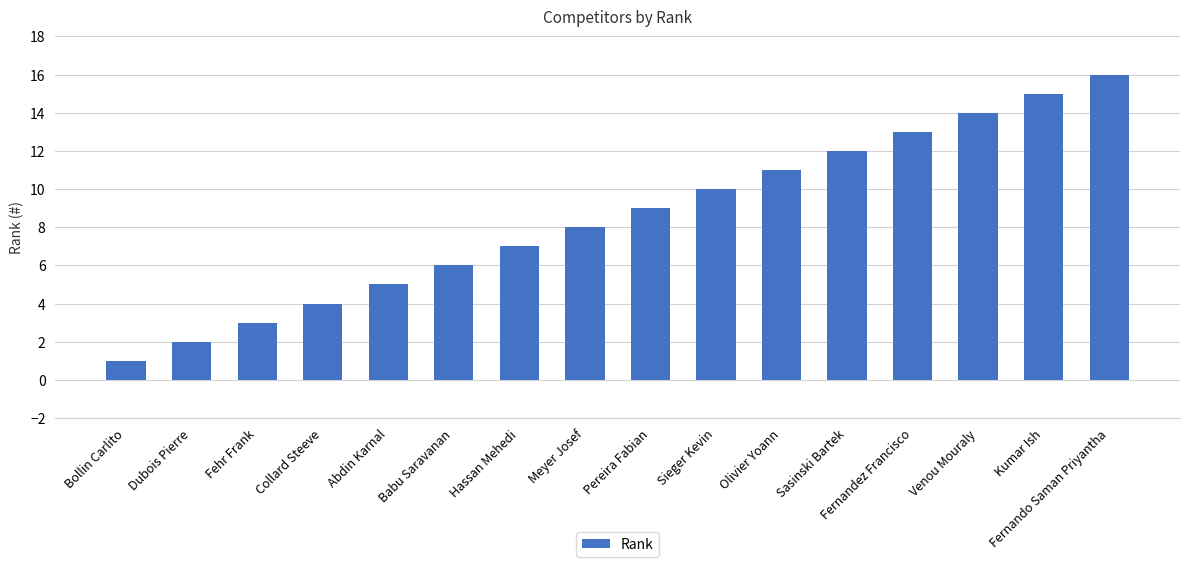

Reading left to right, extract all data points from this chart.

Bollin Carlito=1	Dubois Pierre=2	Fehr Frank=3	Collard Steeve=4	Abdin Karnal=5	Babu Saravanan=6	Hassan Mehedi=7	Meyer Josef=8	Pereira Fabian=9	Sieger Kevin=10	Olivier Yoann=11	Sasinski Bartek=12	Fernandez Francisco=13	Venou Mouraly=14	Kumar Ish=15	Fernando Saman Priyantha=16